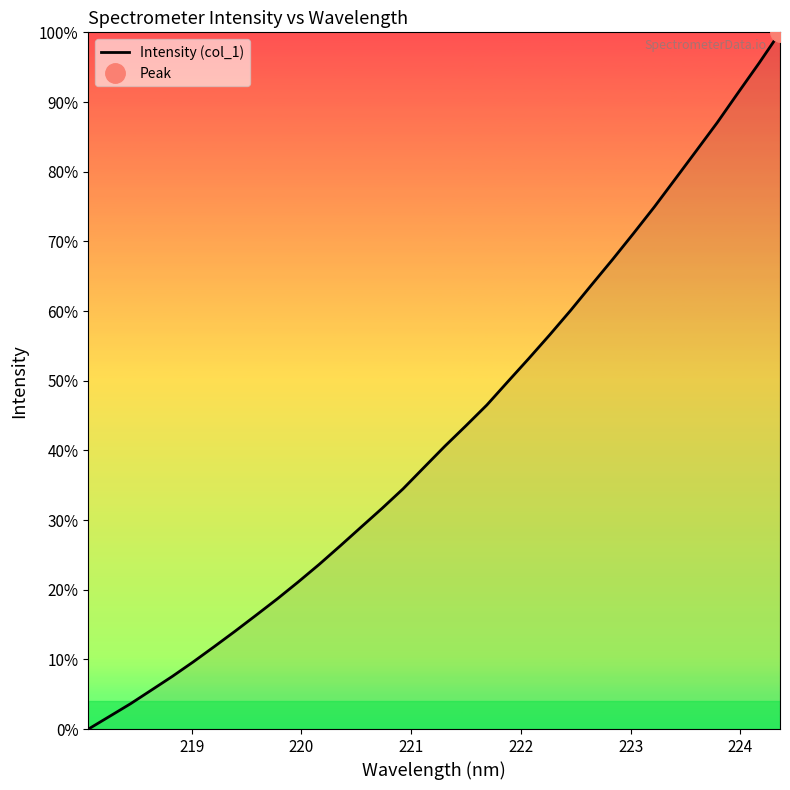

What is the highest value of the Intensity (col_1) series?

100.0